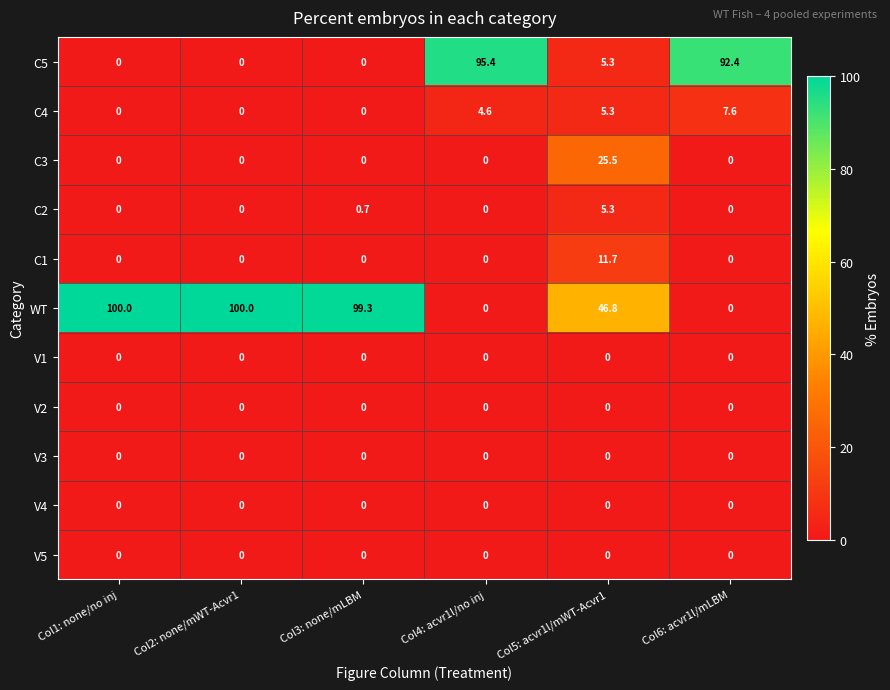

Which series has the largest range (max minus min)?

WT